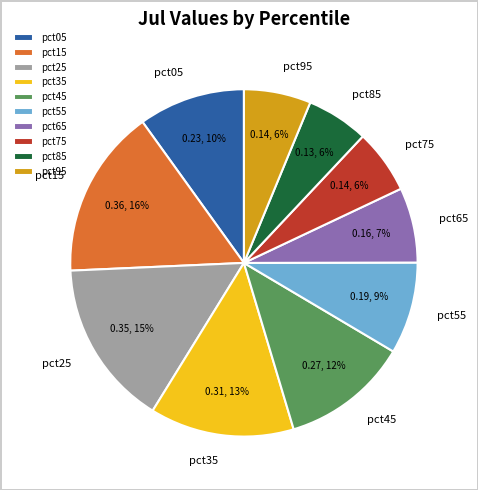

Does any single category account for the majority?

No